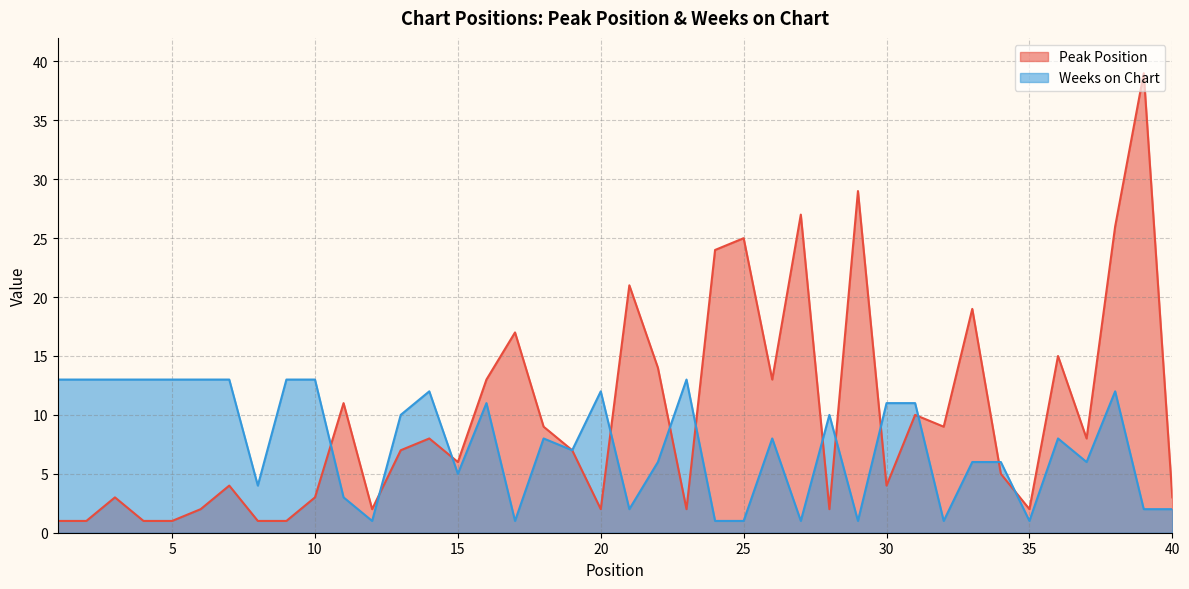

True or false: Weeks on Chart has more than 2 interior local peaks.

True